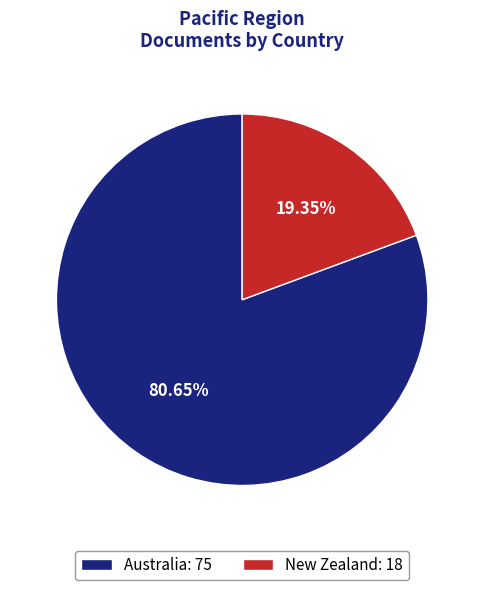

How many segments does this pie chart have?

2